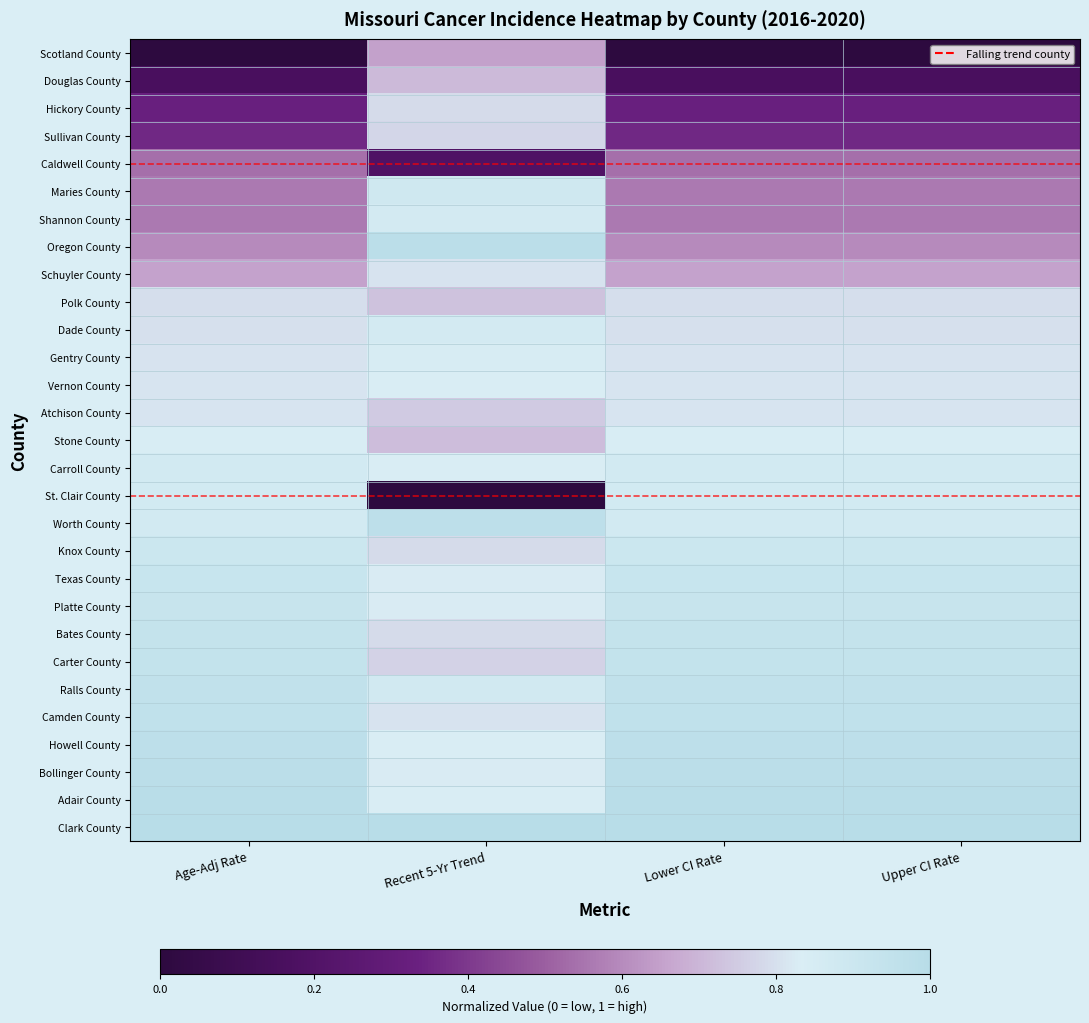

What is the difference between the highest and lowest values at Lower CI Rate?

1.0